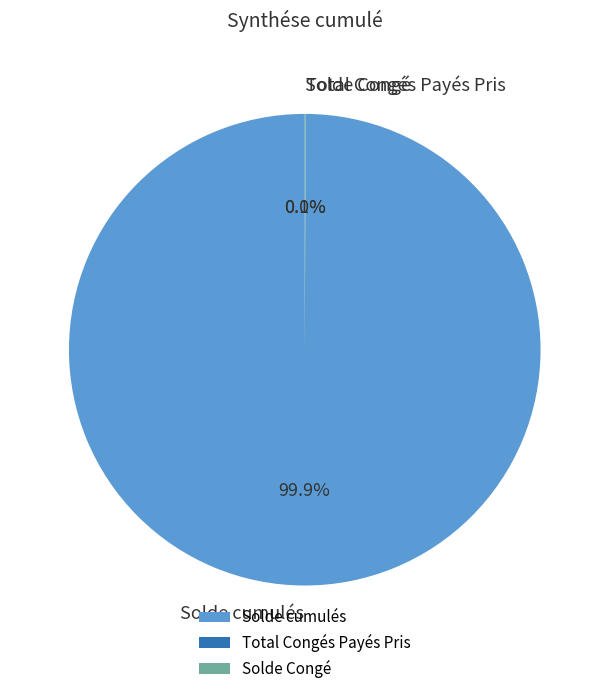

Is the sum of Total Congés Payés Pris and Solde Congé greater than half?

No